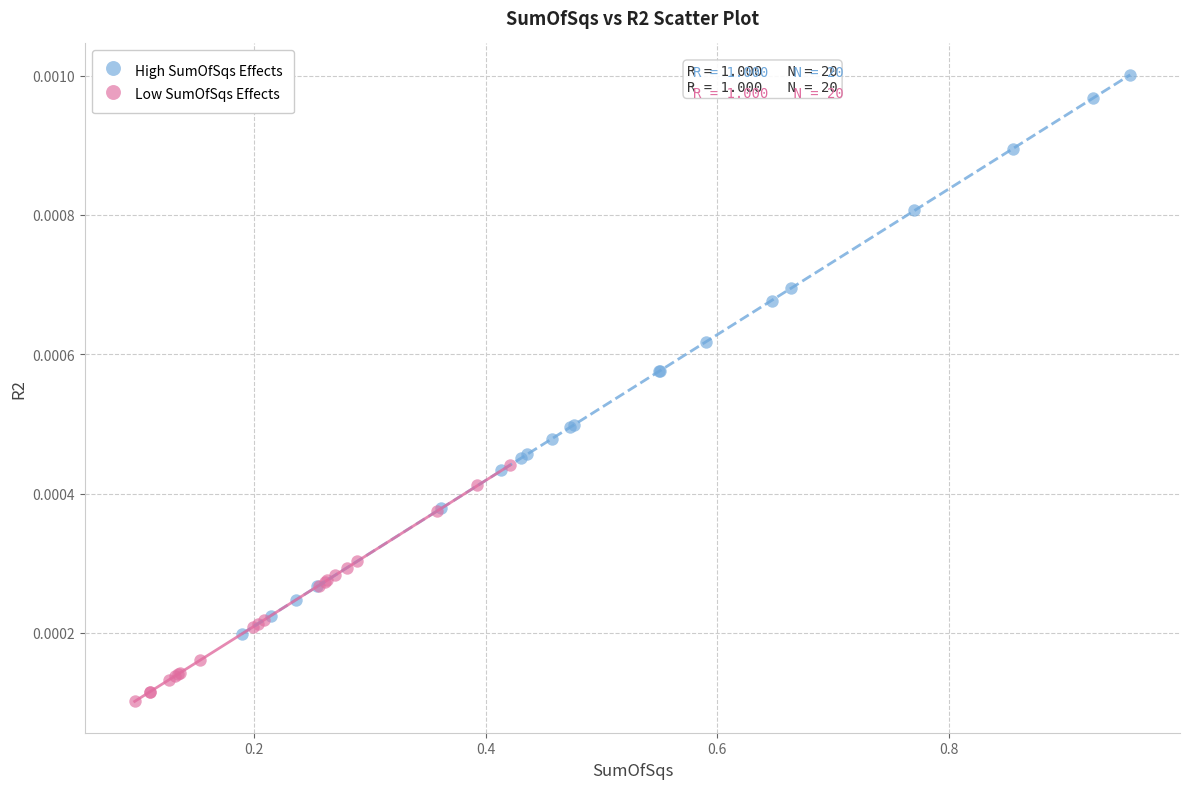

Which series has the widest spread of Y values?

High SumOfSqs Effects